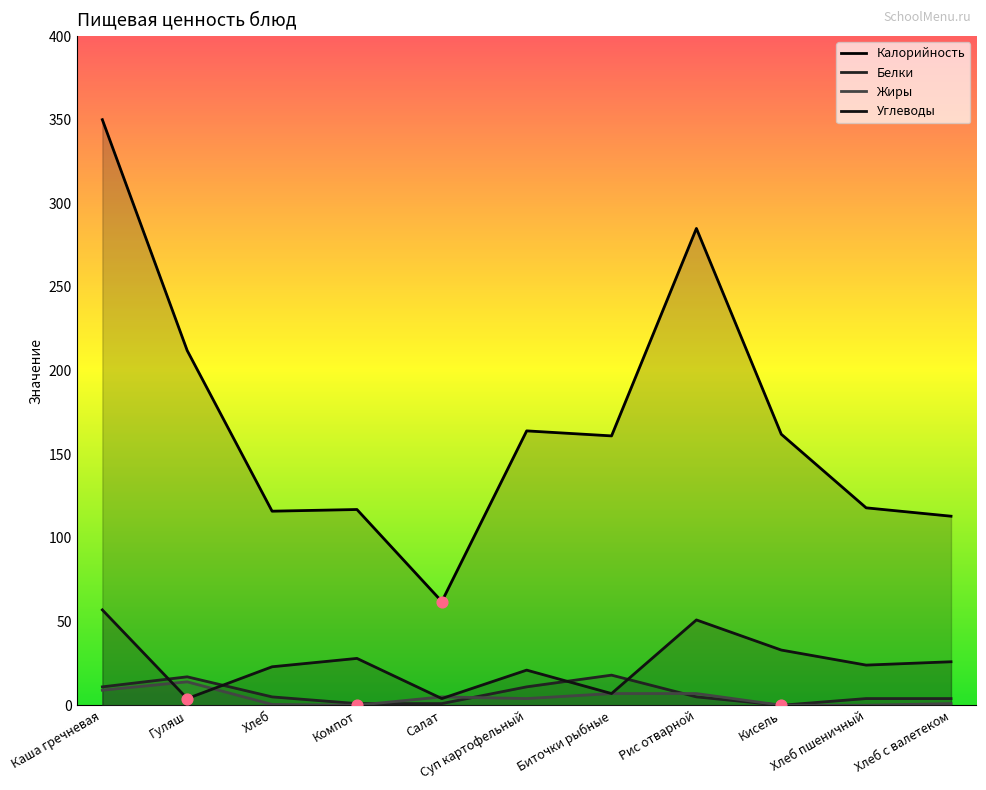

At which category is the sum across all series the highest?

Каша гречневая